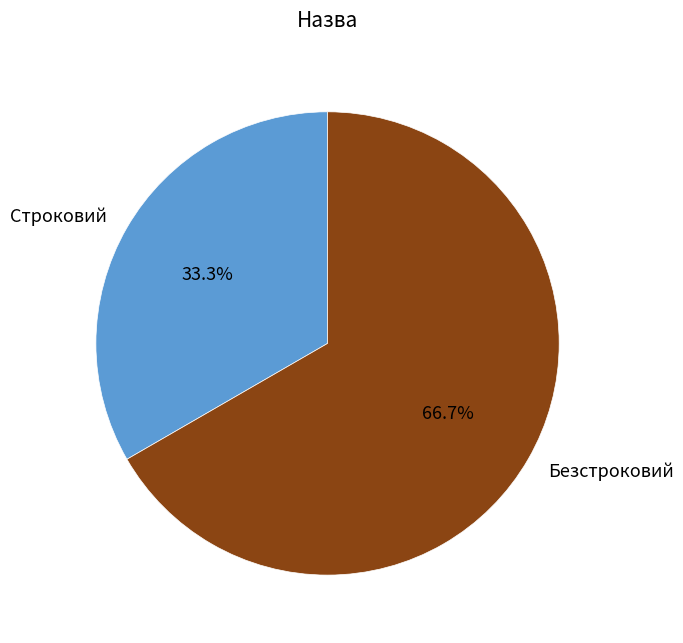

To the nearest percent, what portion does Строковий represent?

33%